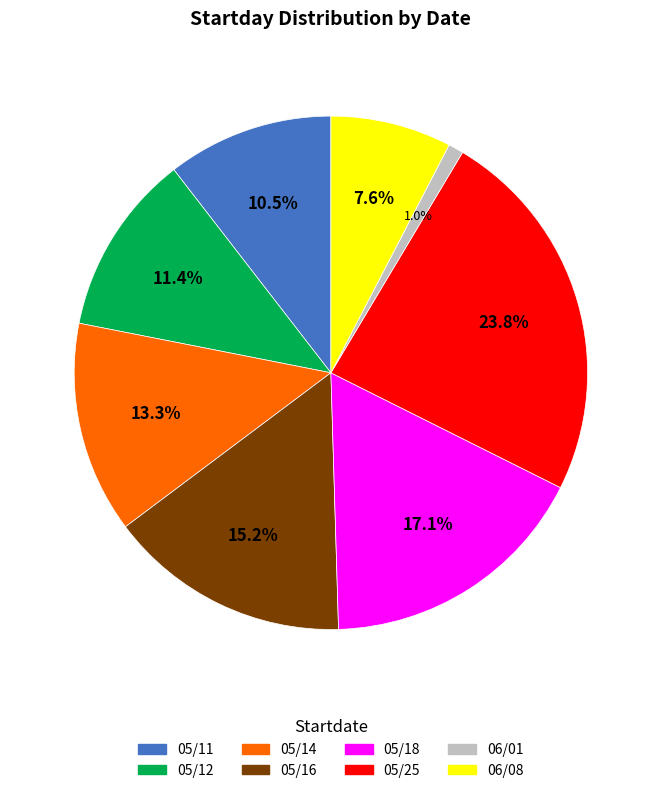

Is 06/08 the majority of the pie?

No